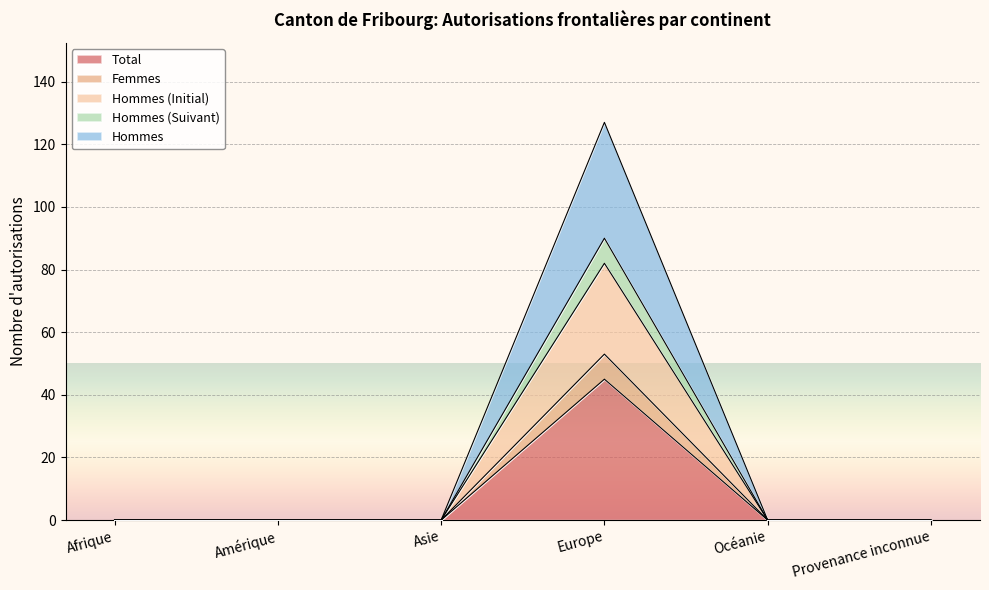

Which label corresponds to the largest value in the chart?

Europe